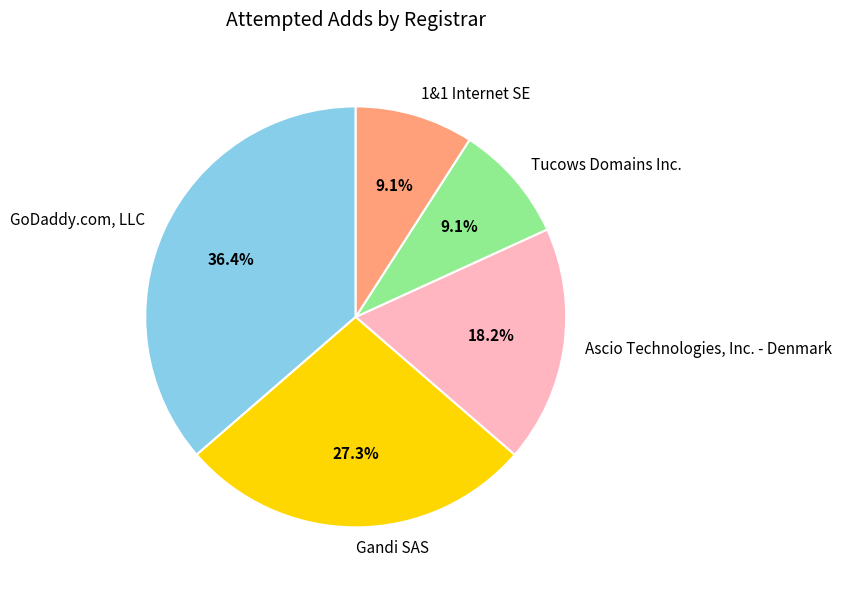

Does Gandi SAS account for over 50% of the chart?

No